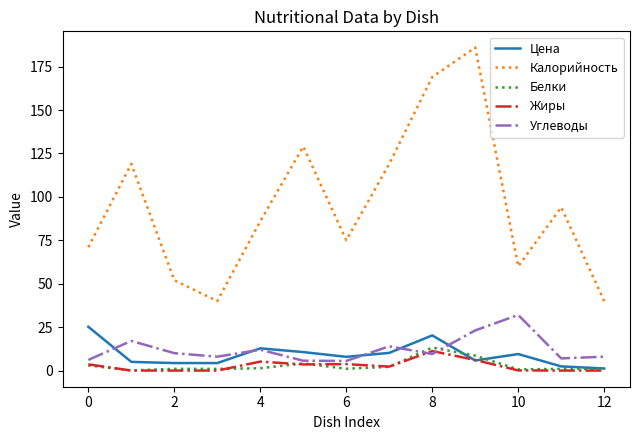

What is the greatest value displayed?

186.0